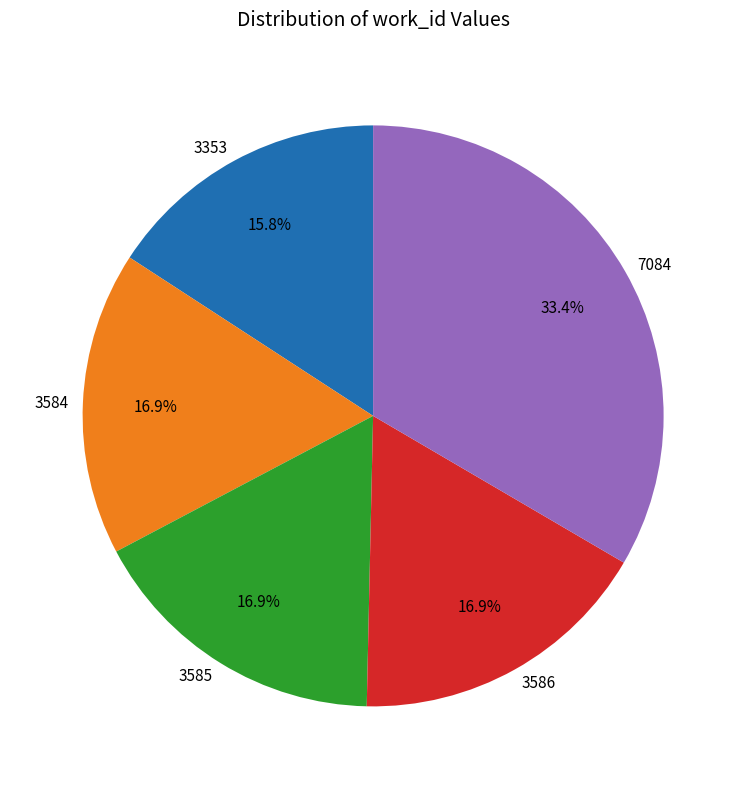

Does 7084 account for over 50% of the chart?

No